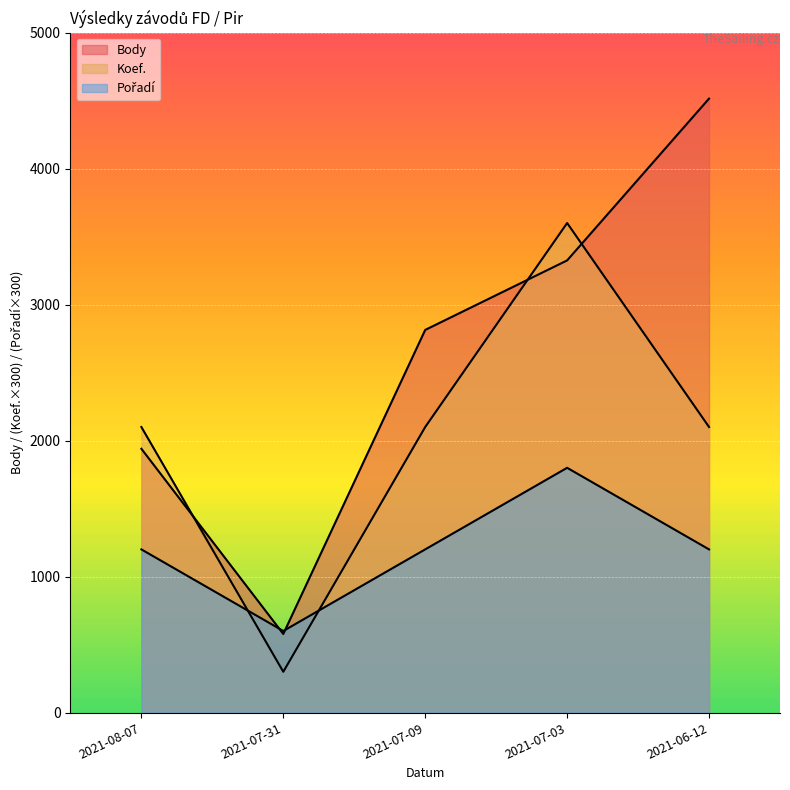

Where do Body and Pořadí first cross each other?

2021-08-07 and 2021-07-31